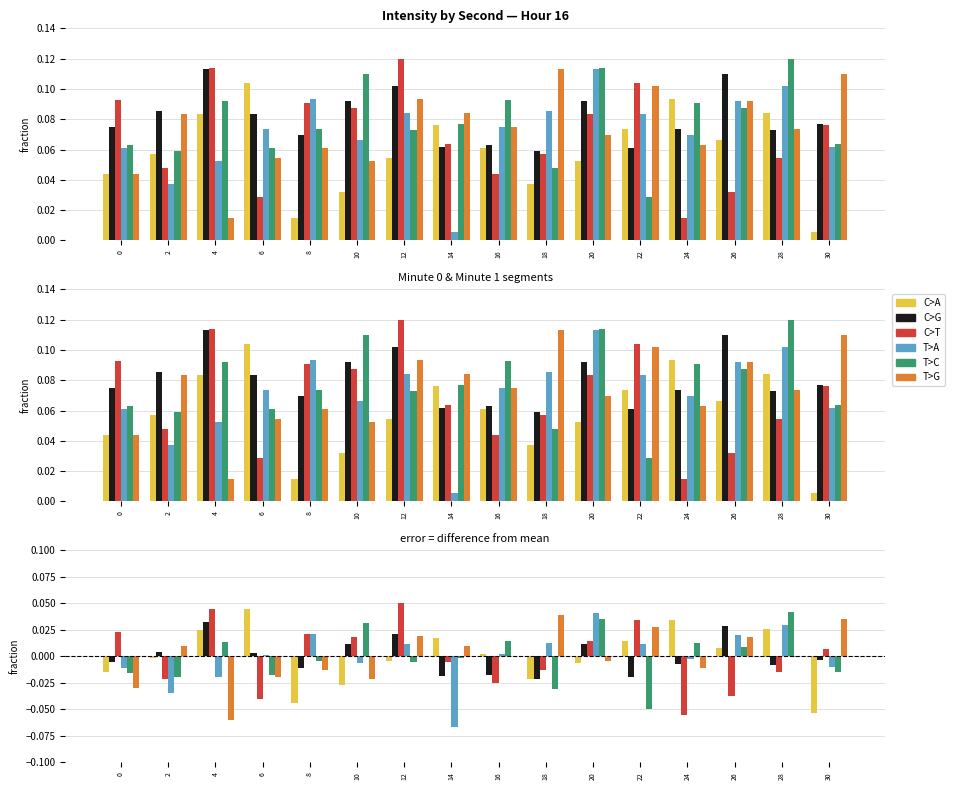

True or false: T>G has a value of -0.0 at 20.

True